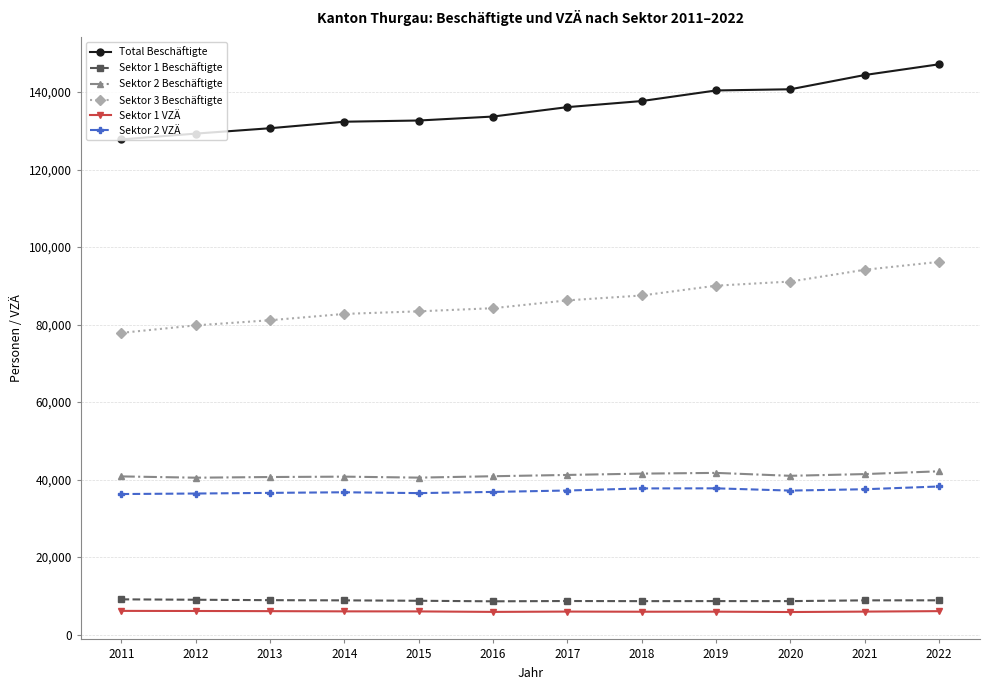

How many lines are shown in the chart?

6